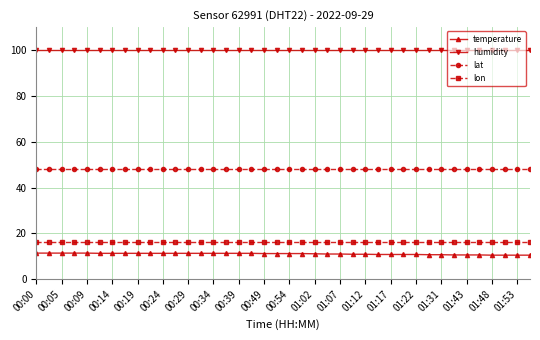

True or false: humidity and lon intersect in this chart.

False